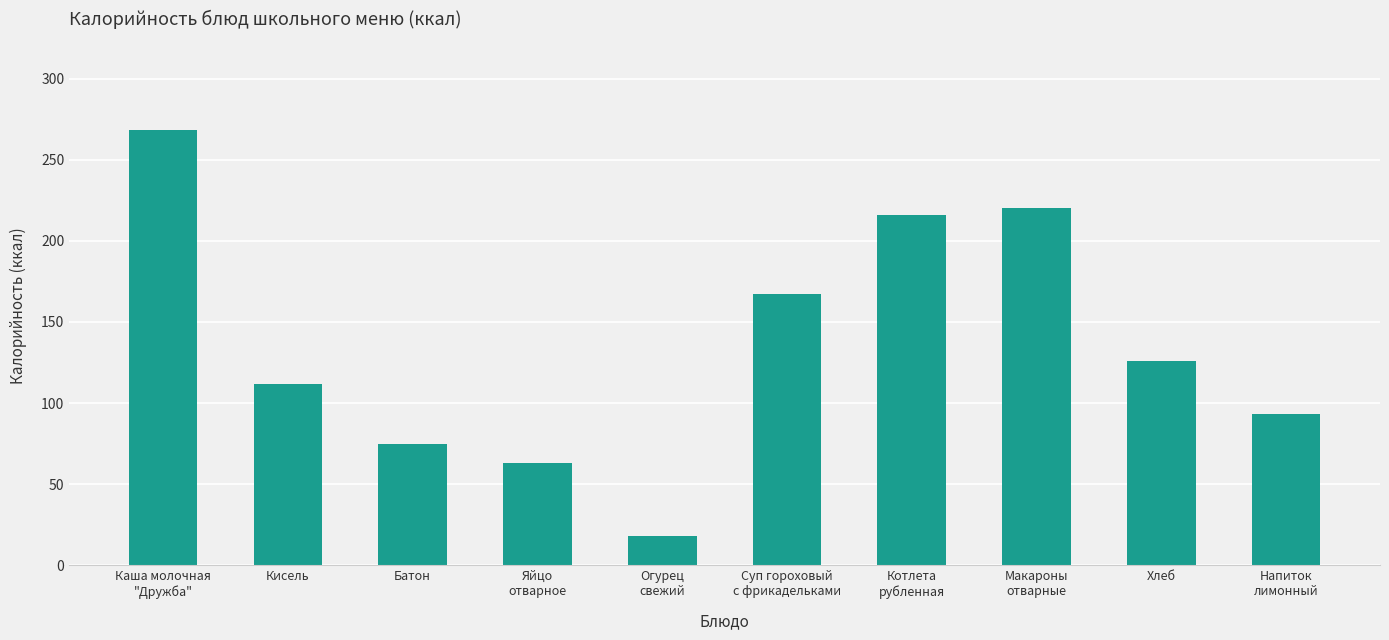

List the labels in order of value, largest first.

Каша молочная
"Дружба", Макароны
отварные, Котлета
рубленная, Суп гороховый
с фрикадельками, Хлеб, Кисель, Напиток
лимонный, Батон, Яйцо
отварное, Огурец
свежий